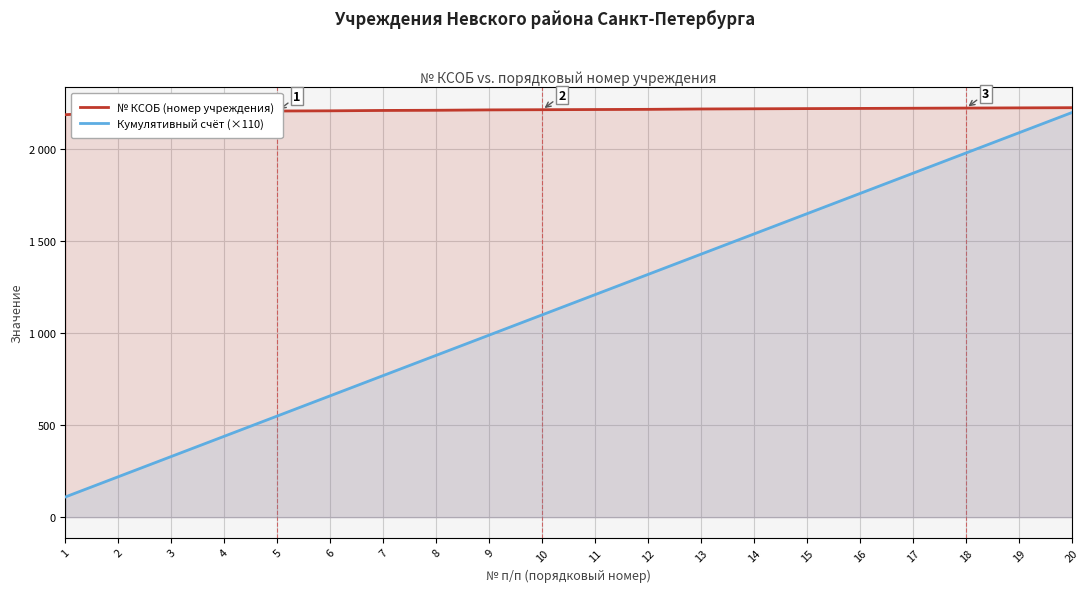

Between 16 and 4, which is larger?

16